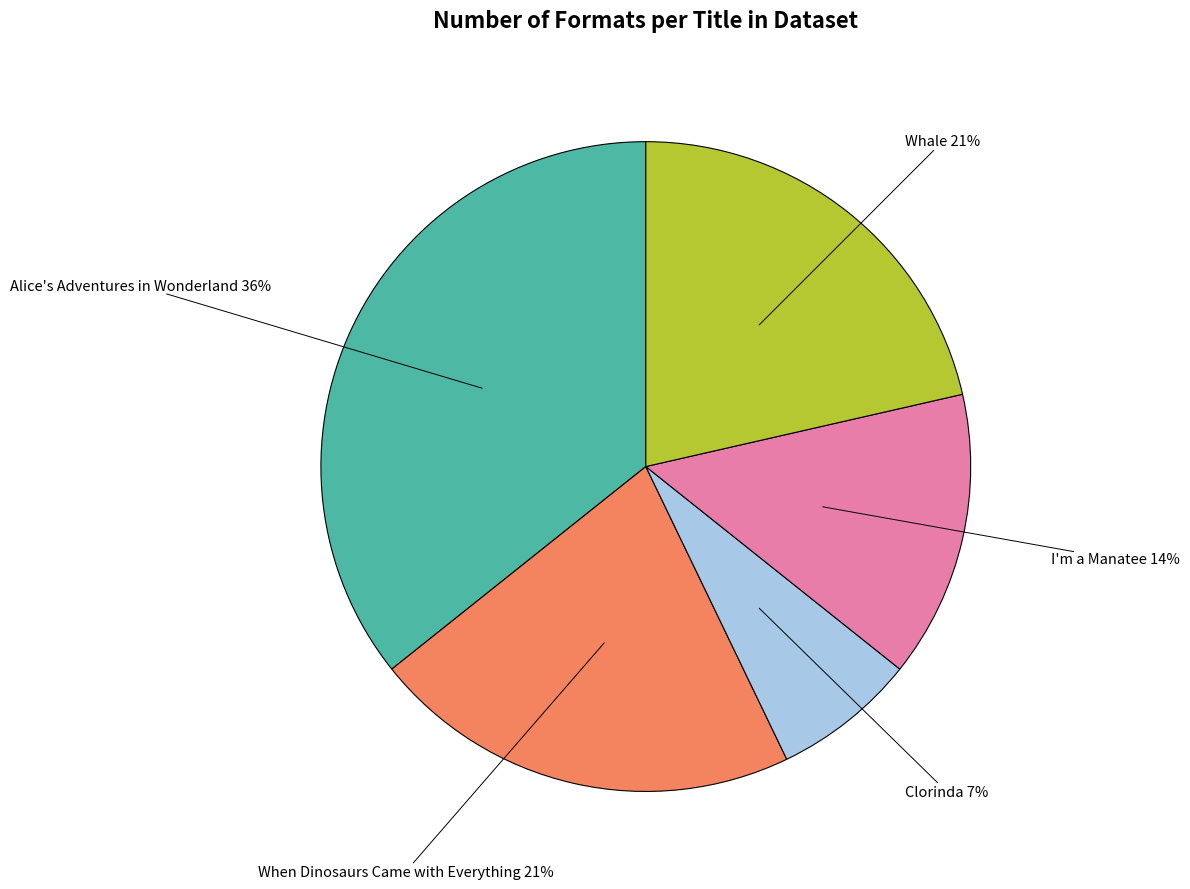

Is there a majority slice in this chart?

No